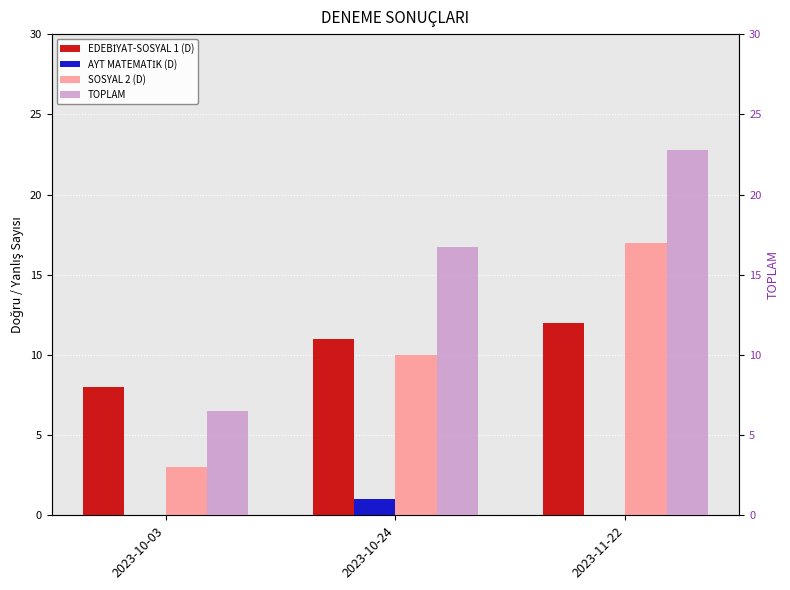

At which label is SOSYAL 2 (D) closest to 10?

2023-10-24